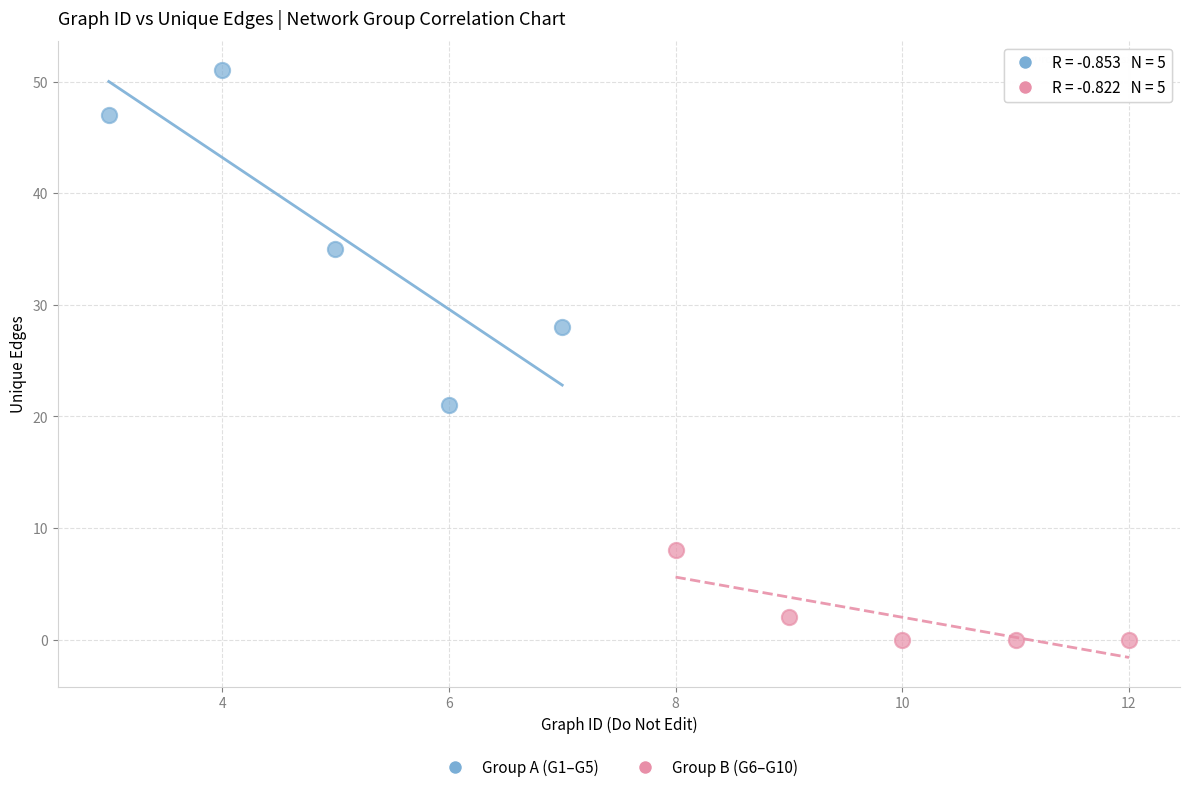

Which series has the widest spread of Y values?

Group A (G1–G5)